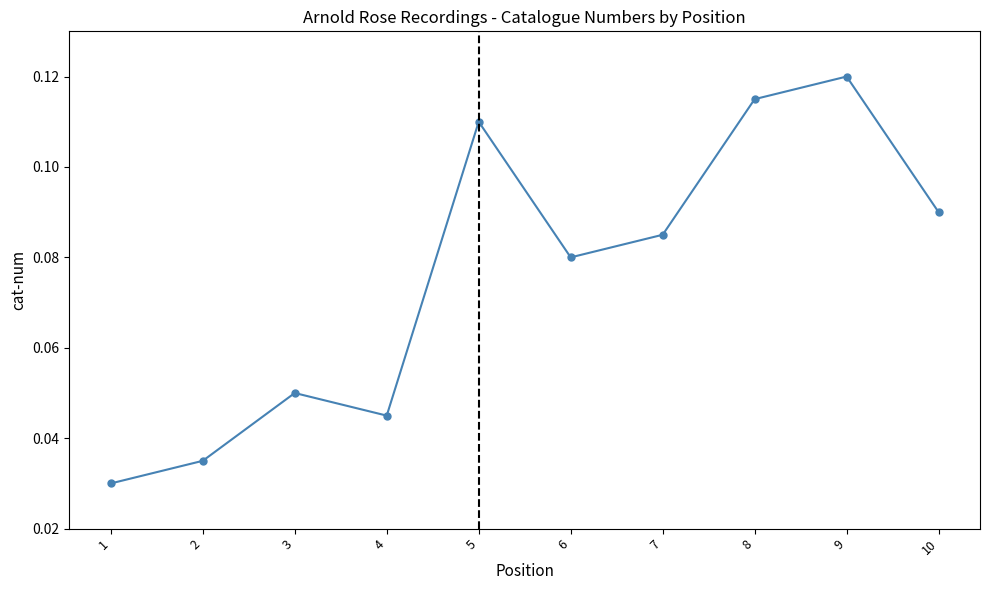

The value at 7 is 0.0. True or false?

False